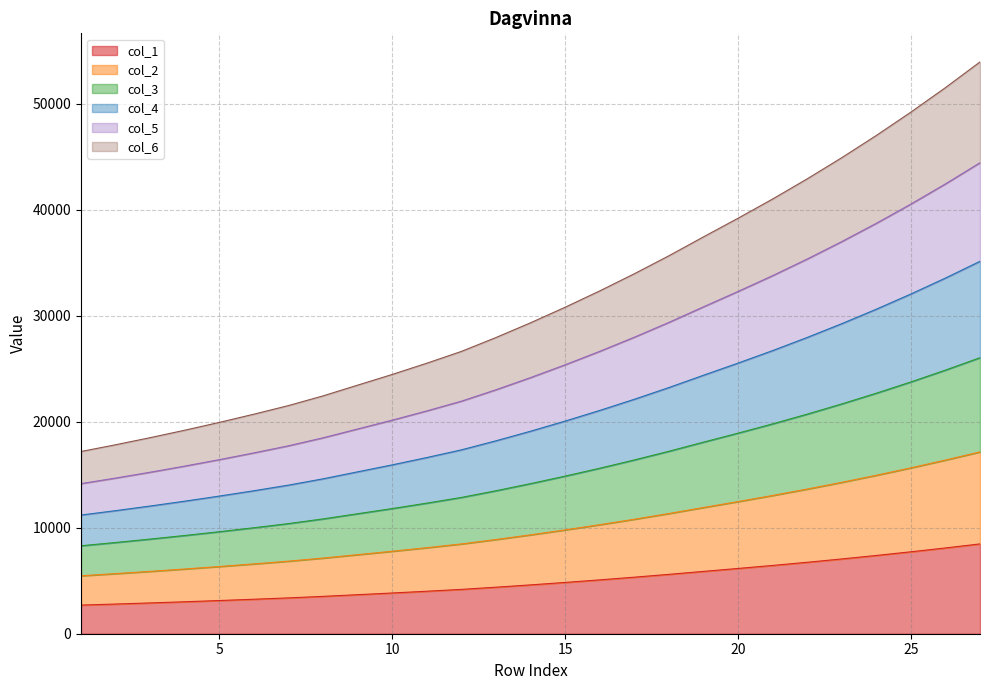

What is the maximum value for col_1?

8478.0